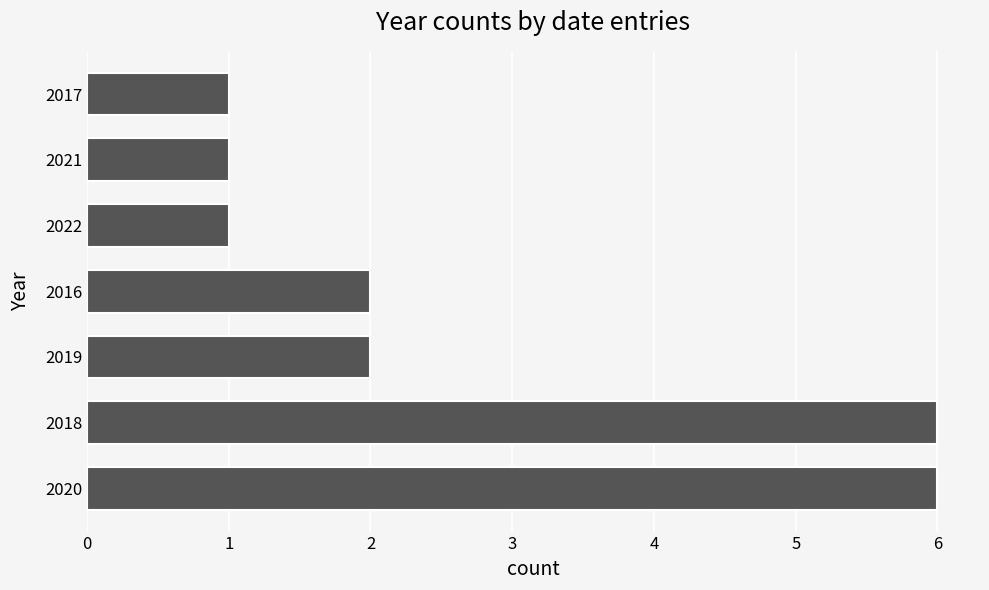

What is the difference between the second highest and minimum values?

5